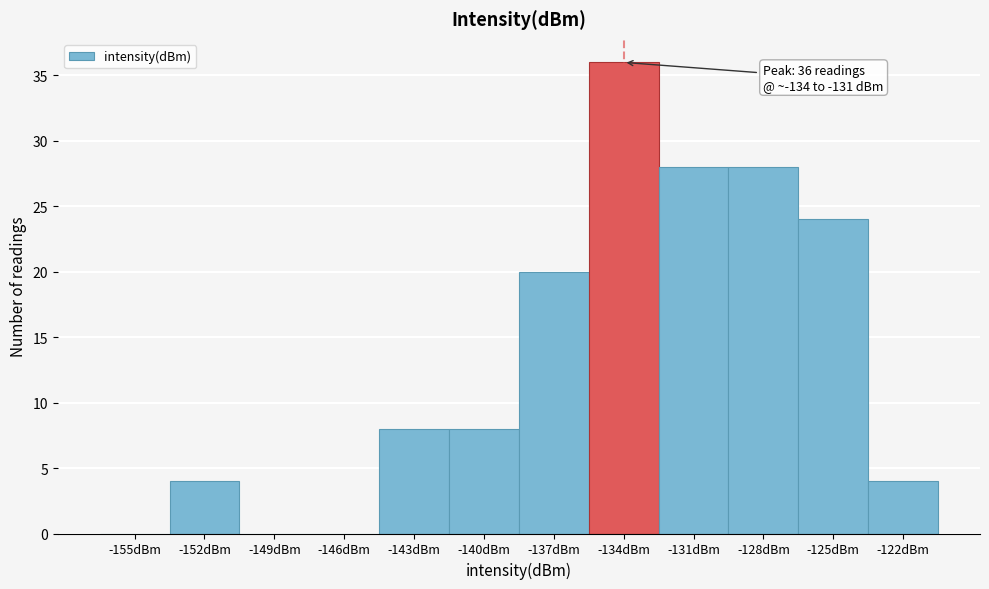

Reading left to right, extract all data points from this chart.

-155dBm=0	-152dBm=4	-149dBm=0	-146dBm=0	-143dBm=8	-140dBm=8	-137dBm=20	-134dBm=36	-131dBm=28	-128dBm=28	-125dBm=24	-122dBm=4